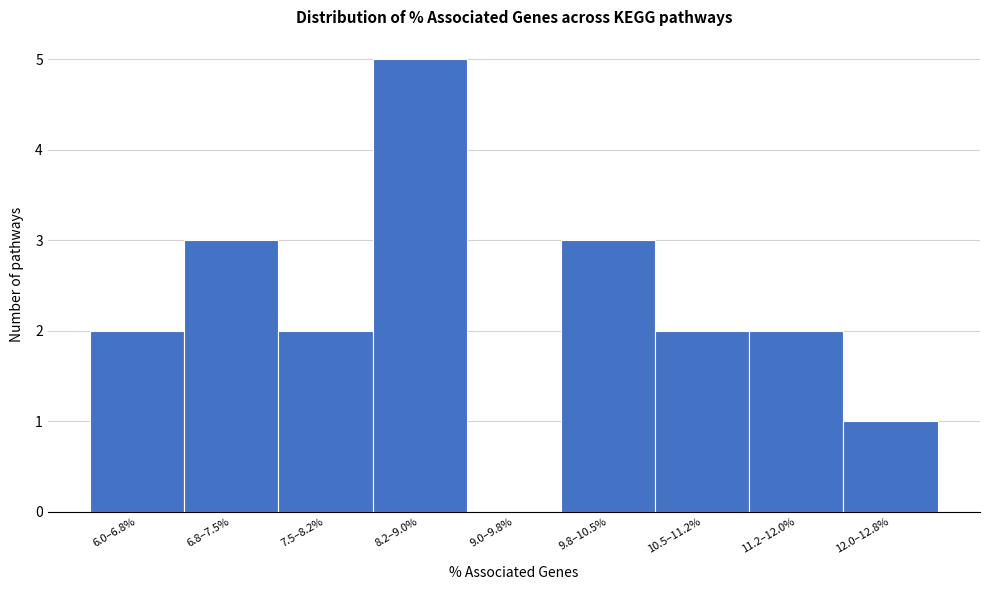

Reading right to left, extract all data points from this chart.

12.0–12.8%=1	11.2–12.0%=2	10.5–11.2%=2	9.8–10.5%=3	9.0–9.8%=0	8.2–9.0%=5	7.5–8.2%=2	6.8–7.5%=3	6.0–6.8%=2